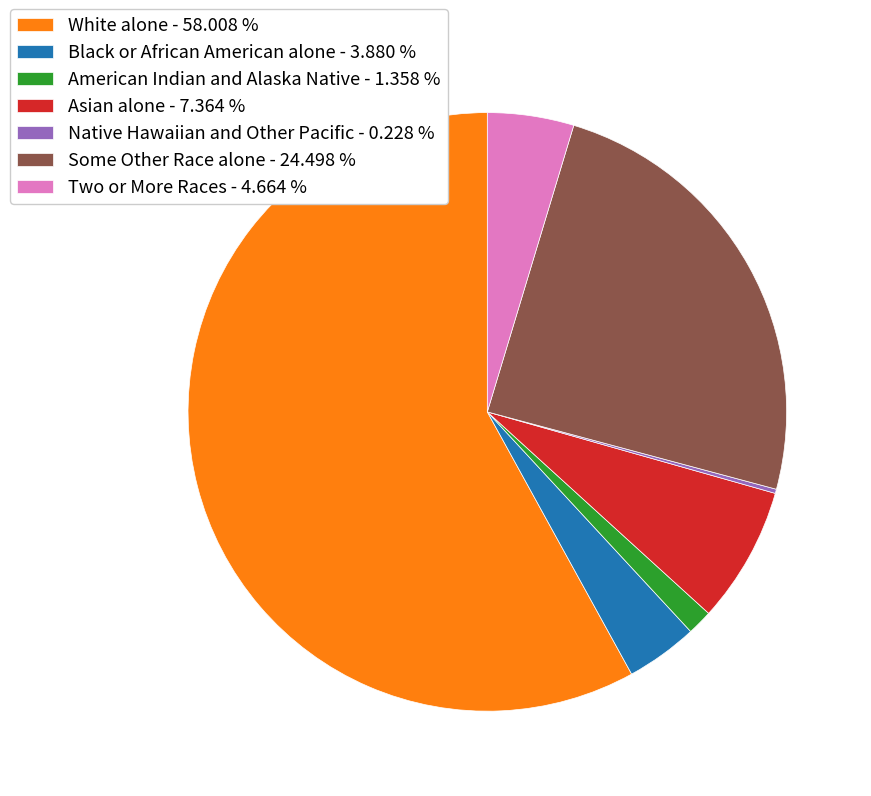

What is the largest slice in the pie chart?

White alone